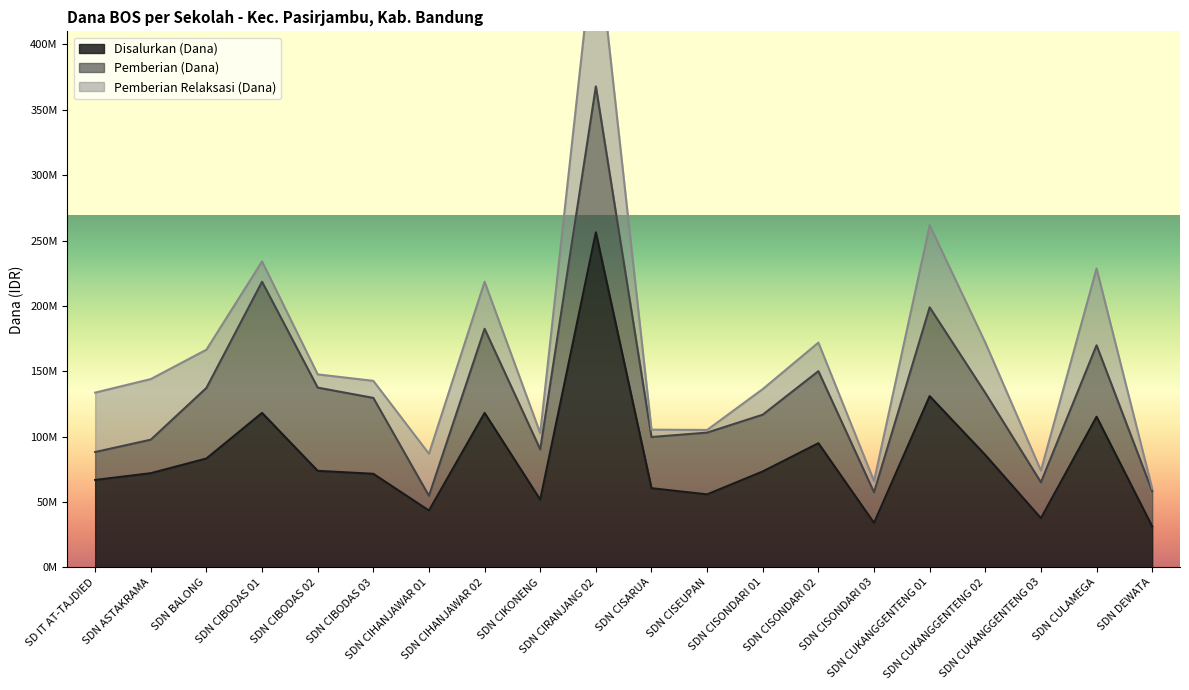

What is the difference between the highest and lowest values at SDN CISARUA?

54900000